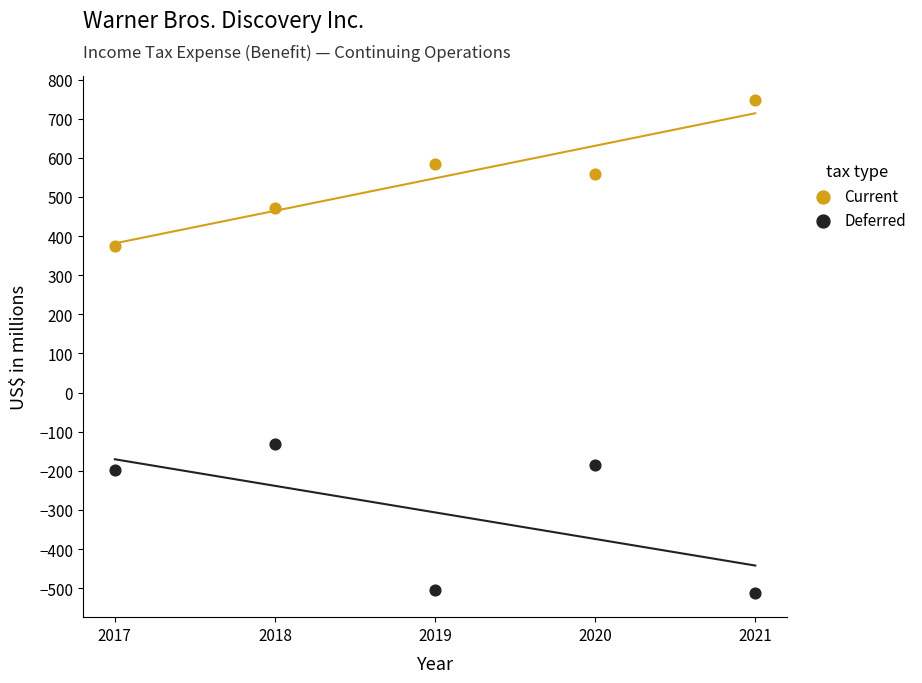

What is the X range (max minus min) for the scatter plot?

4